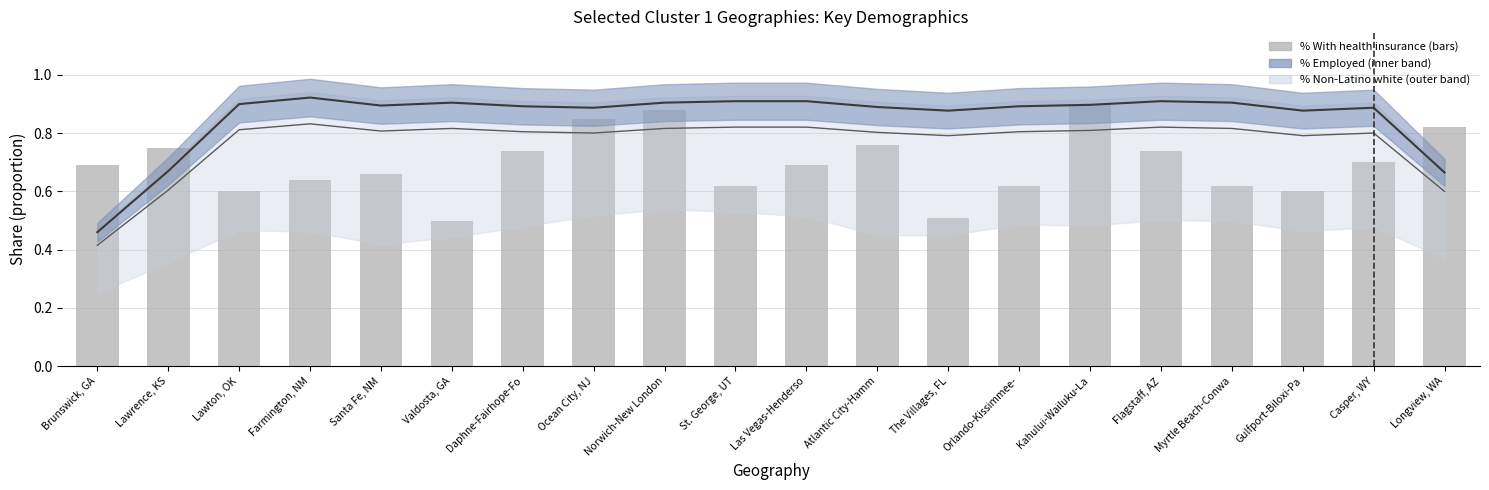

The % With health insurance series shows 0.3 at Kahului-Wailuku-La. True or false?

False